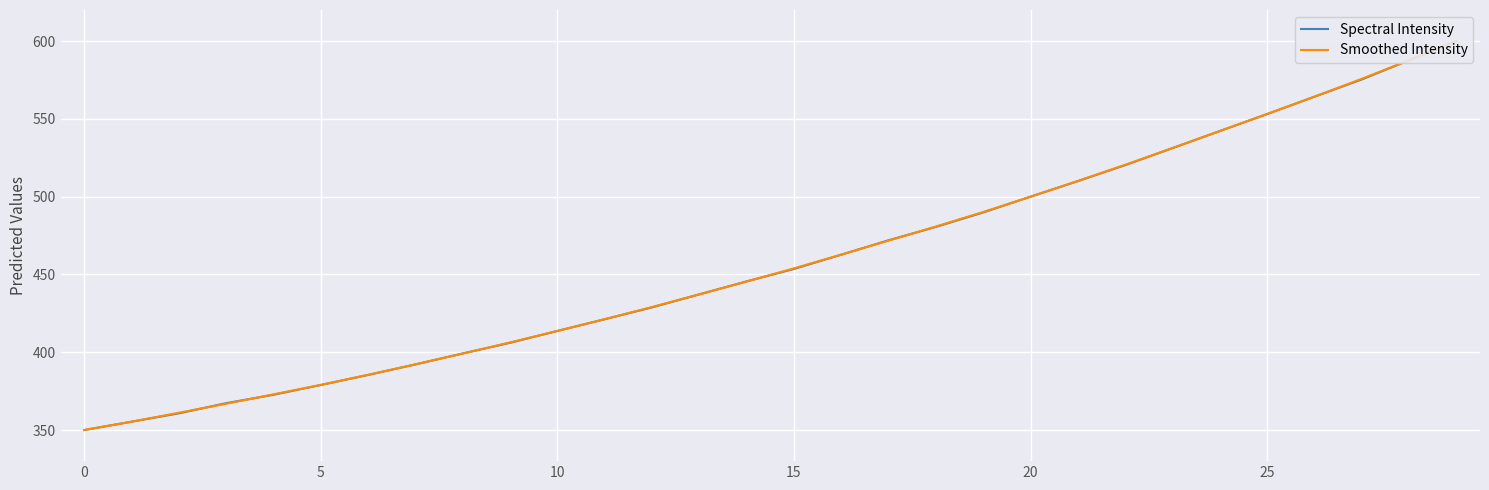

True or false: Spectral Intensity and Smoothed Intensity intersect in this chart.

True